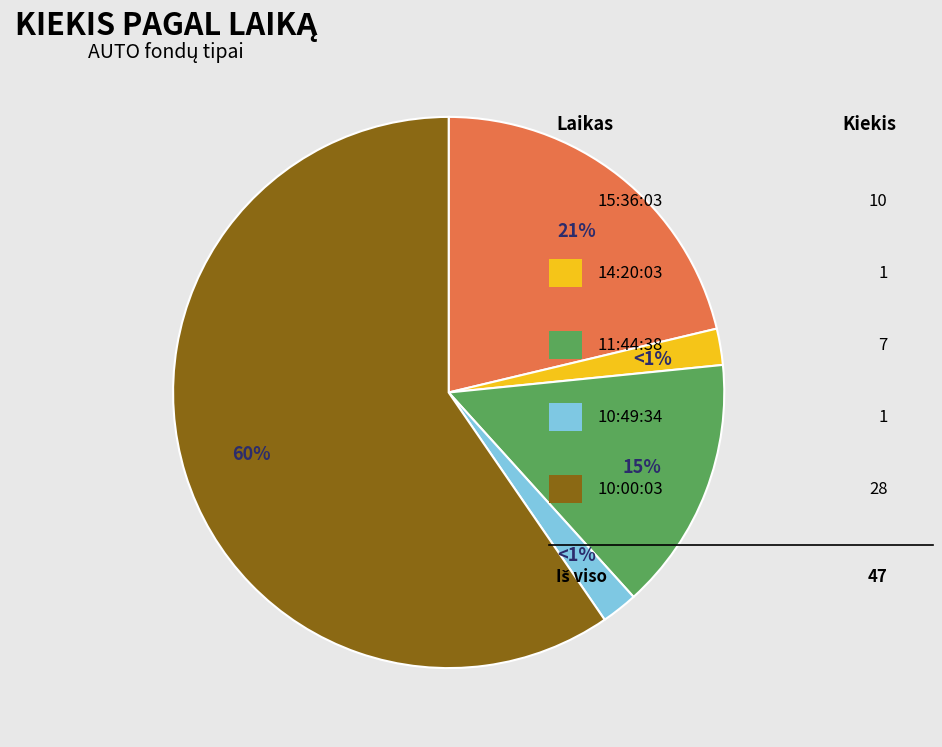

Which slice is the smallest?

14:20:03